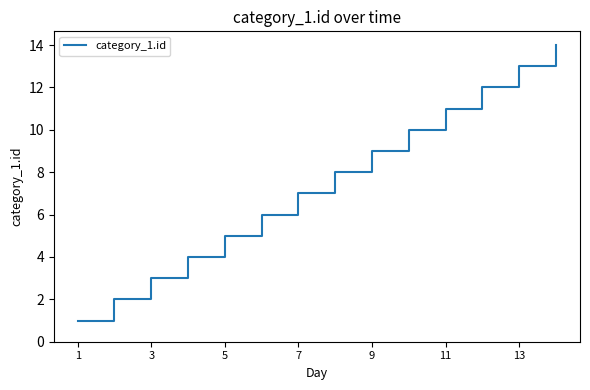

What is the difference between the maximum and minimum values?

13